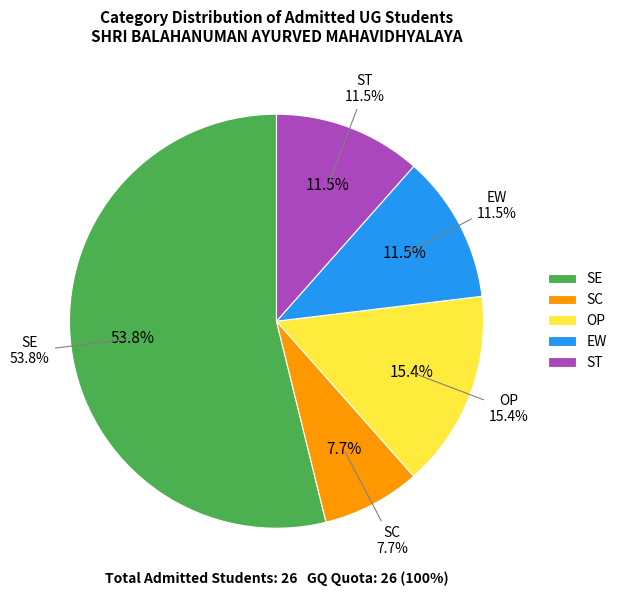

Does any single category account for the majority?

Yes